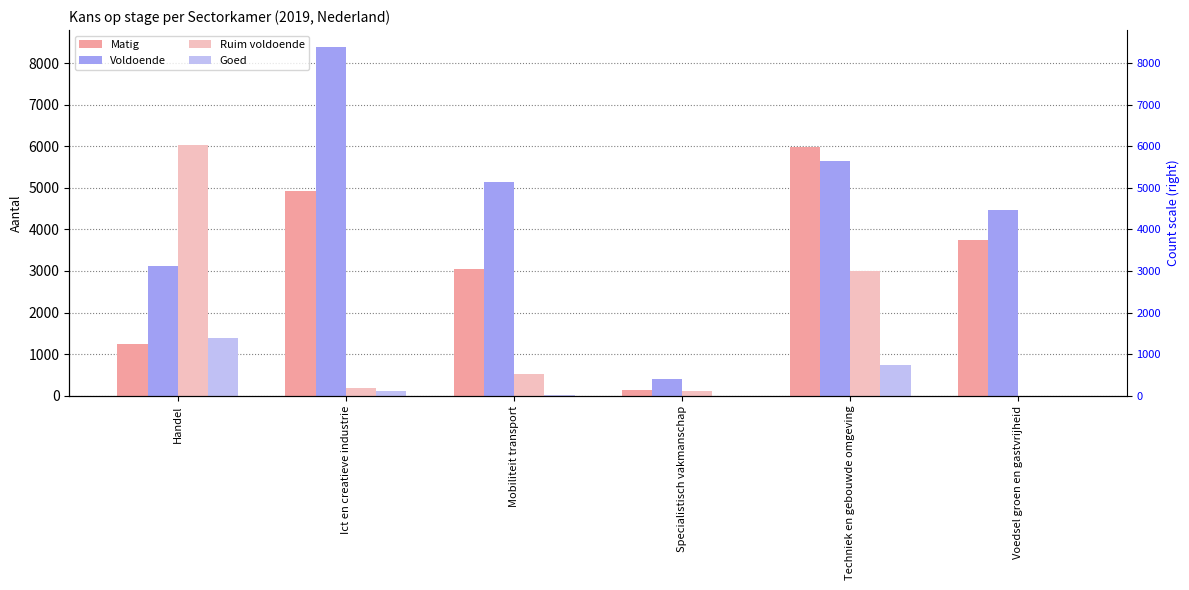

What is the label of the 6th bar from the left?

Voedsel groen en gastvrijheid